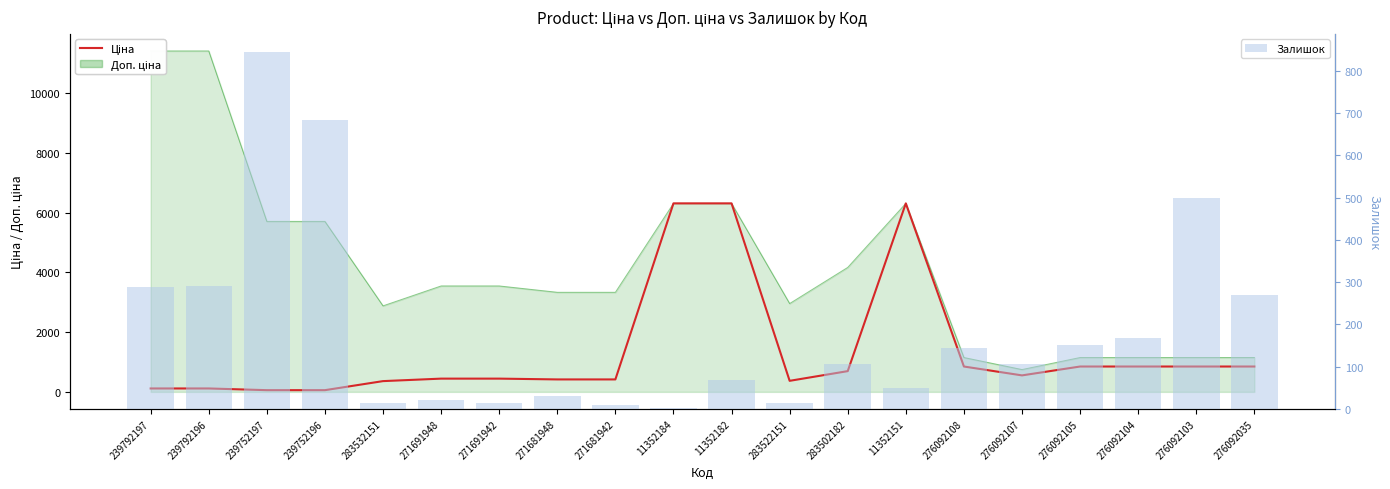

What is the sum of the Залишок values at 276092104 and 283522151?

182.0